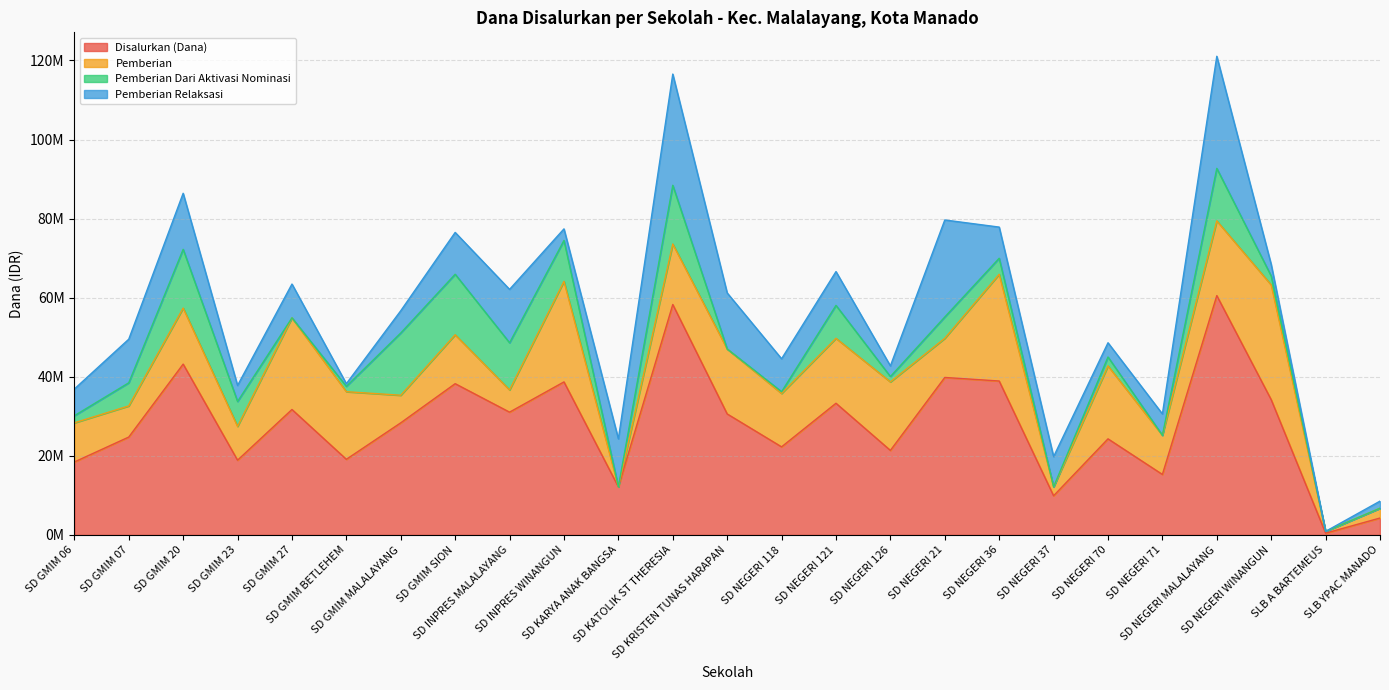

How many data points in Disalurkan (Dana) are above 28350000?

12